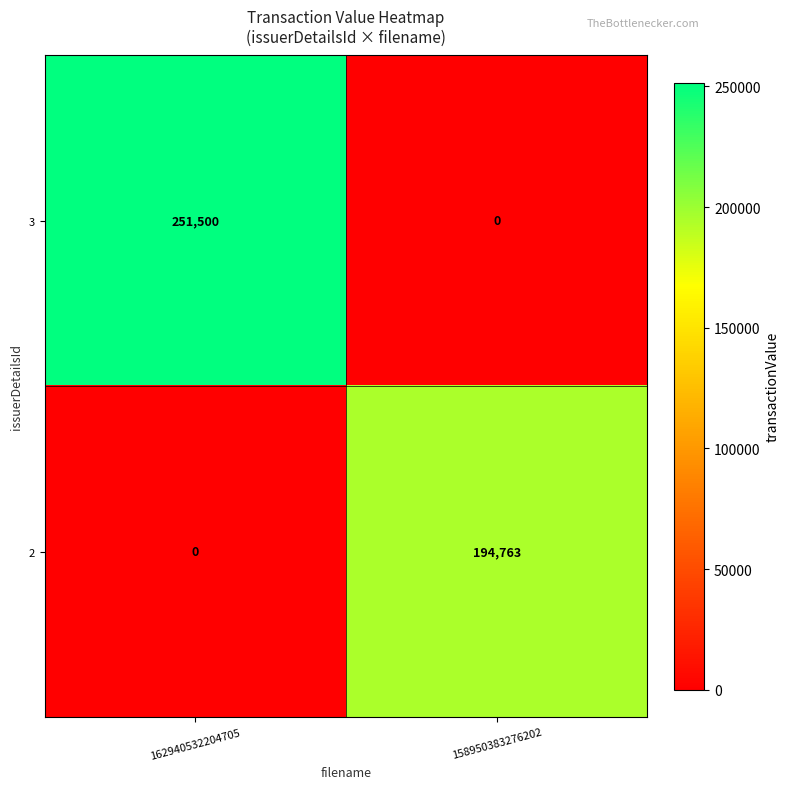

Where is 2 nearest to the value 97381?

162940532204705